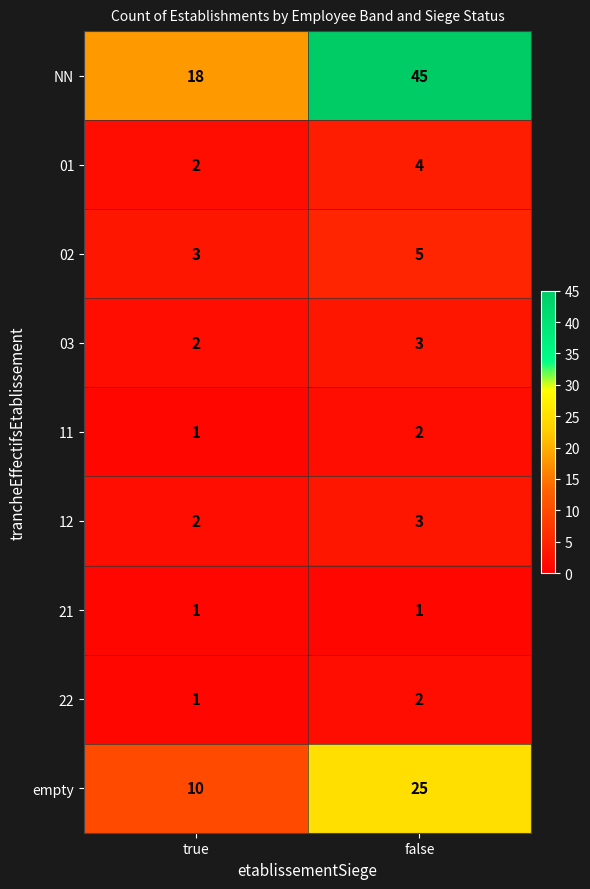

What value does the NN series have at false?

45